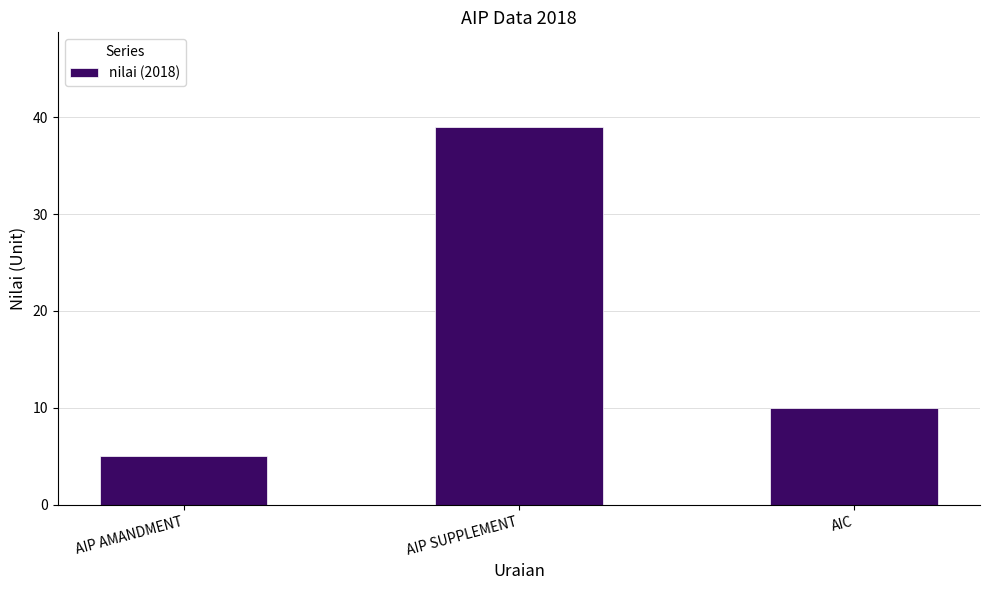

How many data points does each series have?

3